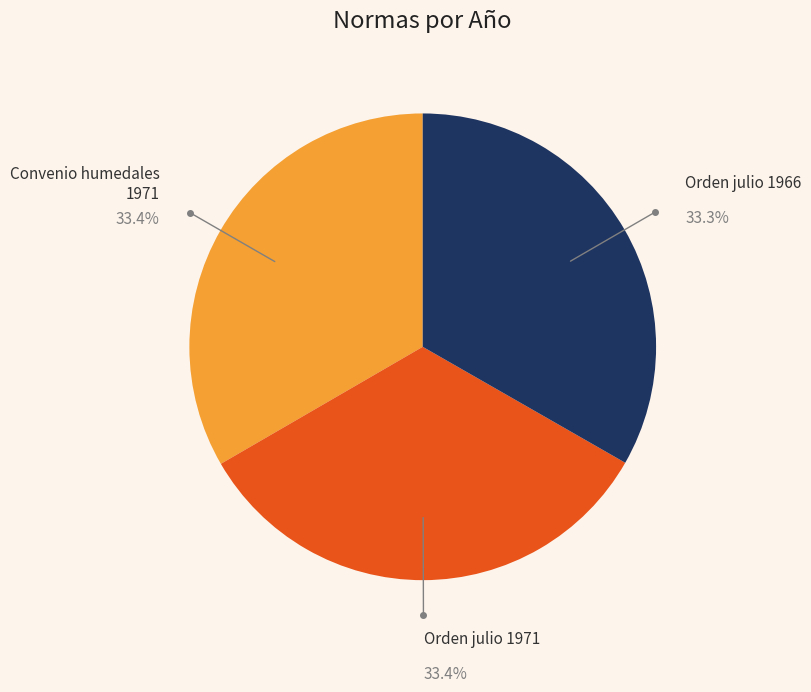

Approximately how many times larger is the value at Orden julio 1966 compared to Orden julio 1971?

1.0